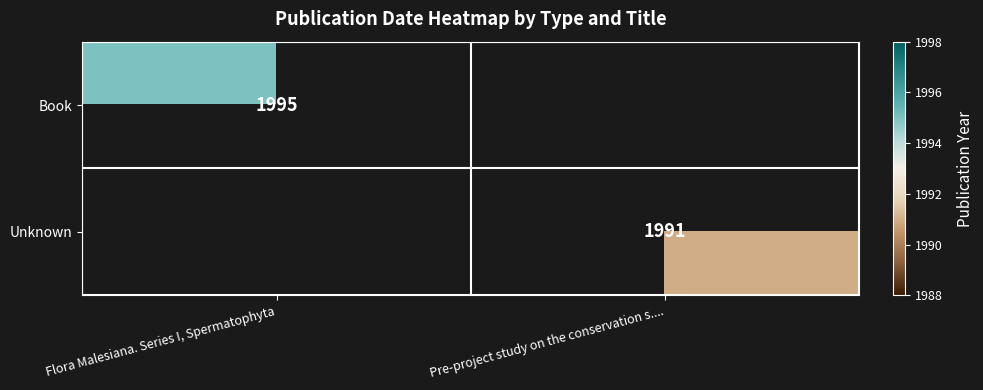

Is it true that Unknown equals 3116 at Pre-project study on the conservation s....?

False